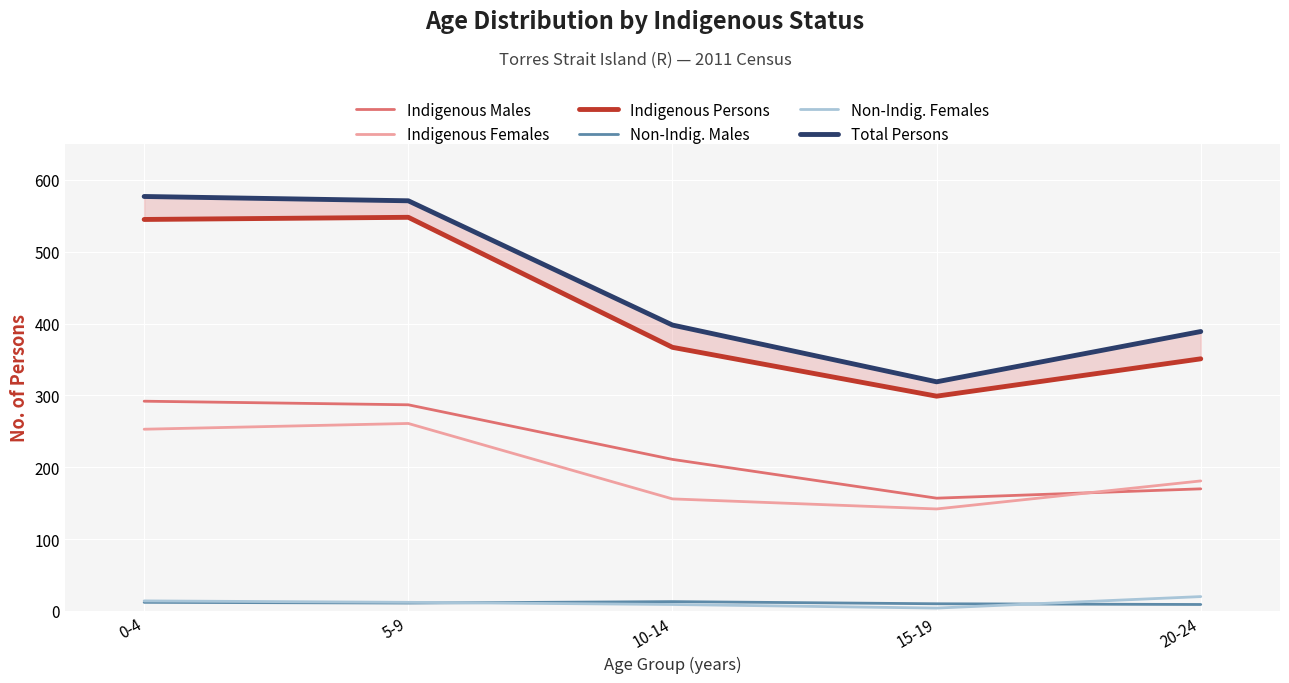

True or false: Indigenous Males and Non-Indig. Males cross at least once.

False